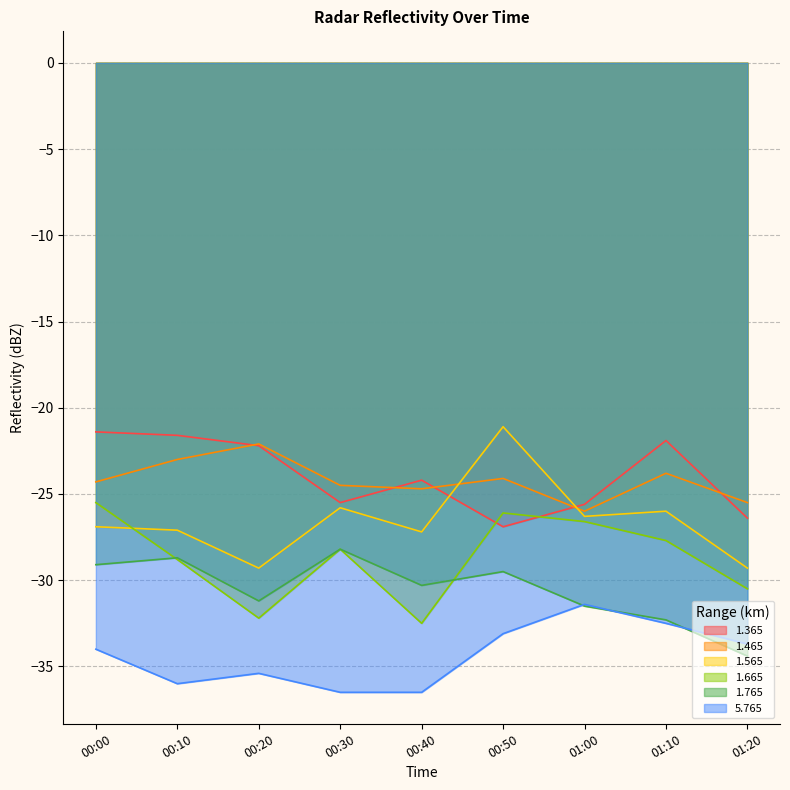

What is the lowest value of the 5.765 series?

-36.5